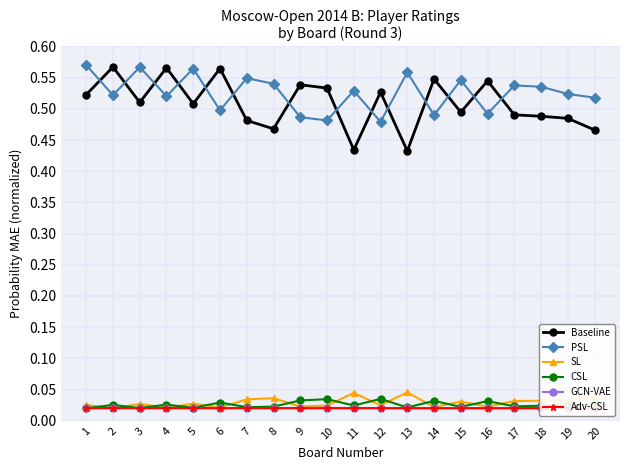

Rank the series by their maximum value, from highest to lowest.

PSL, Baseline, SL, CSL, GCN-VAE, Adv-CSL